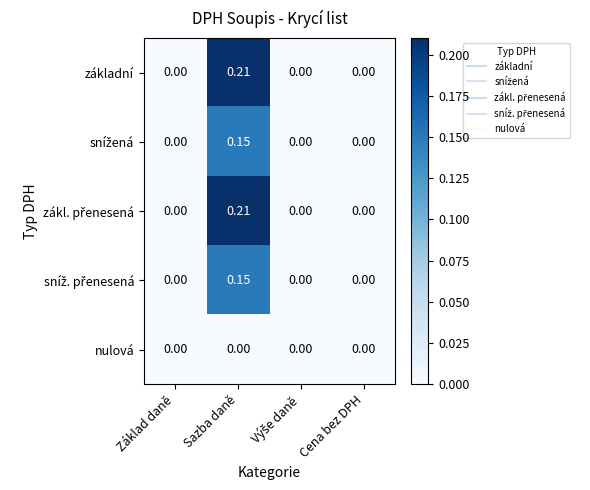

At which category is the sum across all series the highest?

Sazba daně